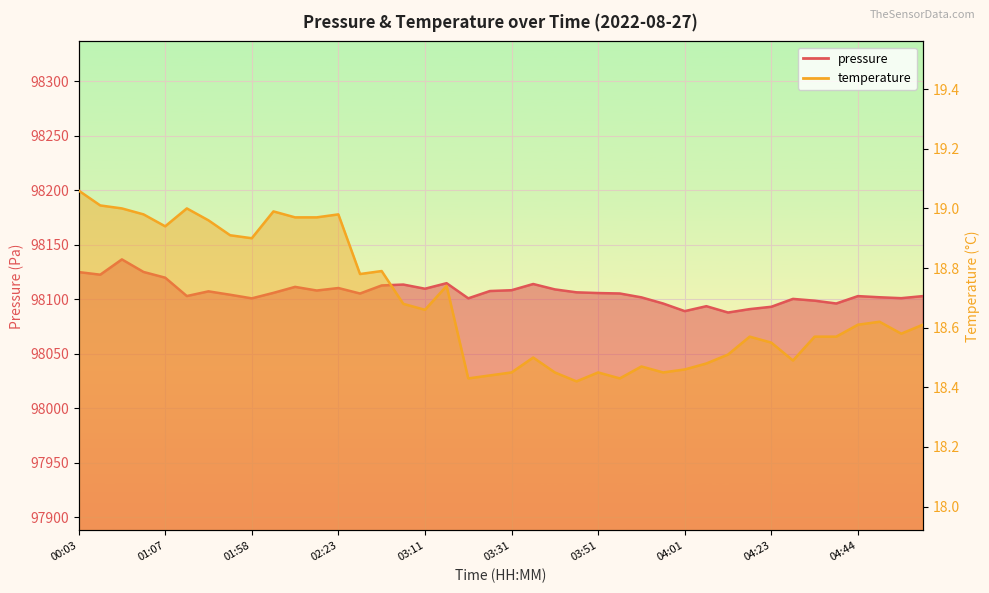

What is the value of the pressure point at the 8th from the left?

98104.0